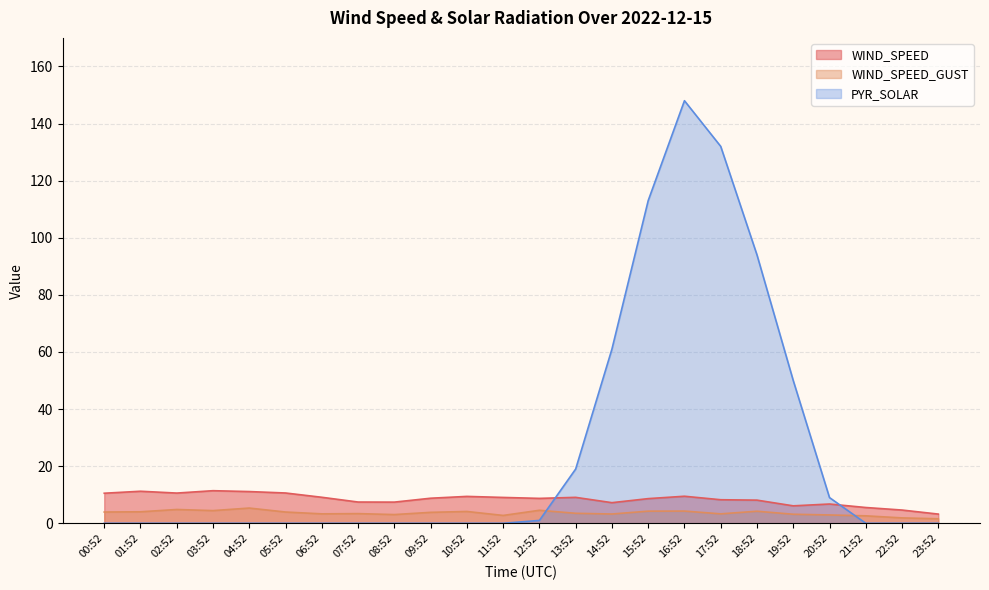

At which category does WIND_SPEED reach its first local peak?

01:52